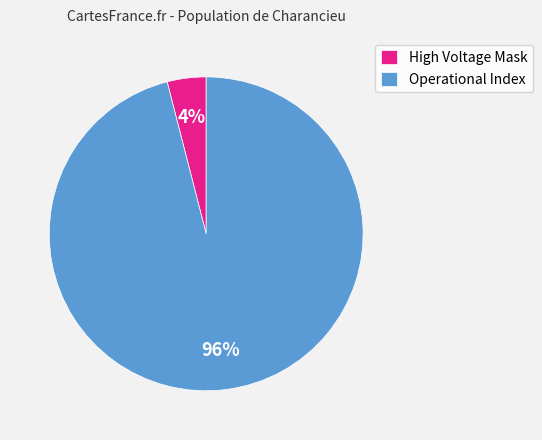

Does Operational Index represent more than half of the total?

Yes